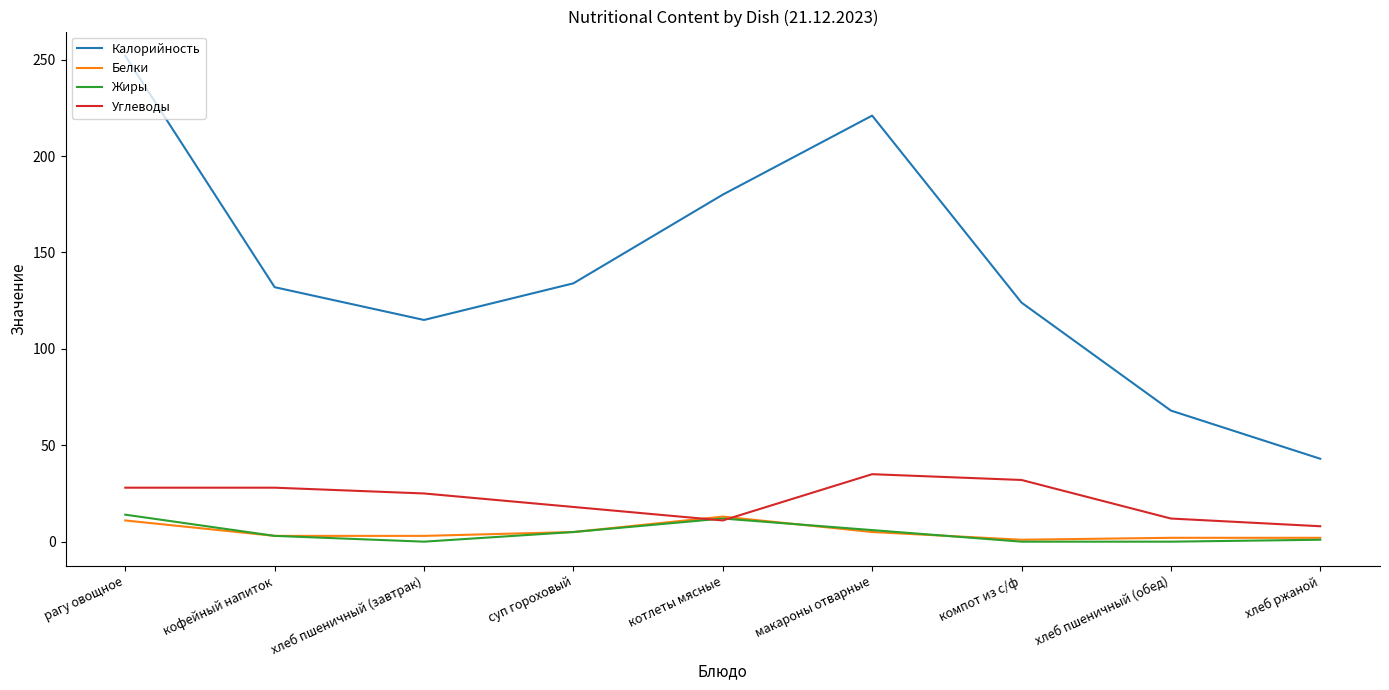

Where do Белки and Углеводы first cross each other?

суп гороховый and котлеты мясные